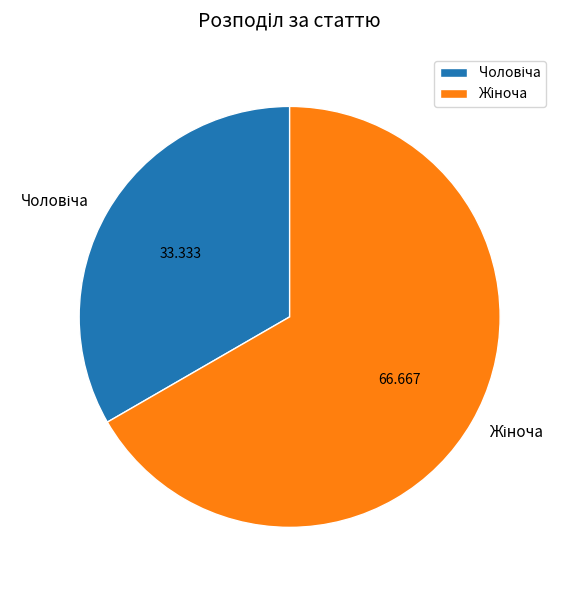

Is there a majority slice in this chart?

Yes